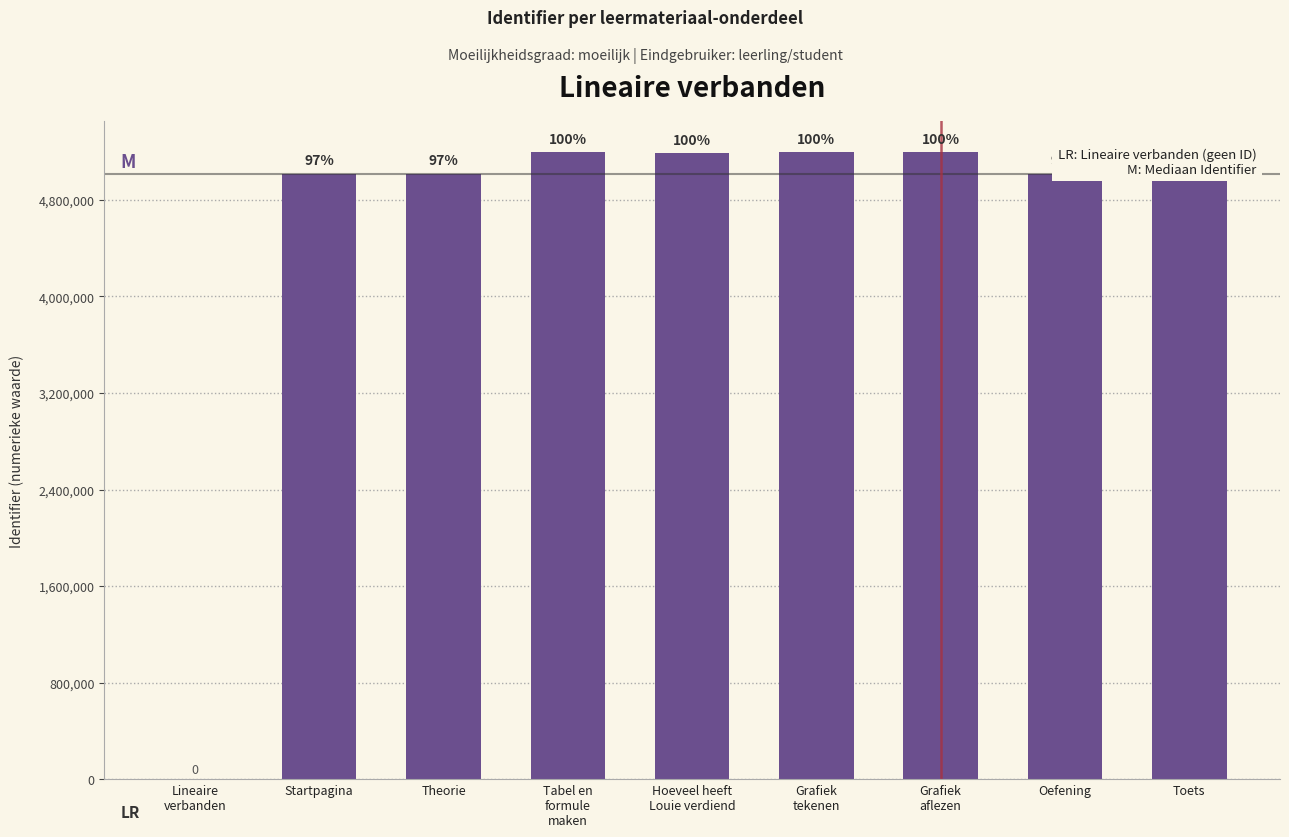

Reading left to right, list all the values displayed in this chart.

0	5016670	5016677	5193869	5189898	5193866	5193878	5016680	5016687